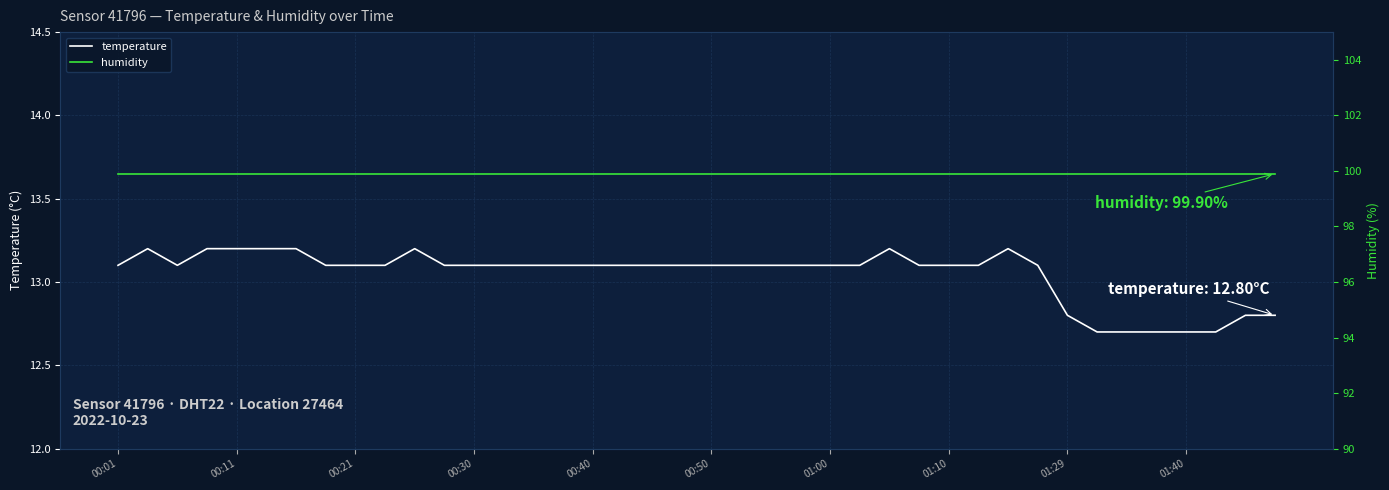

What is the sum of the temperature values at 30 and 14?

26.3